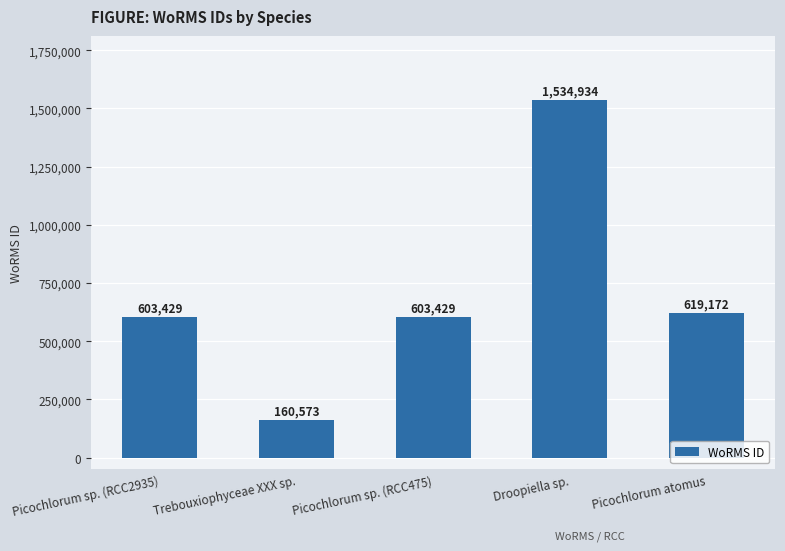

What is the difference between the values at Droopiella sp. and Picochlorum atomus?

915762